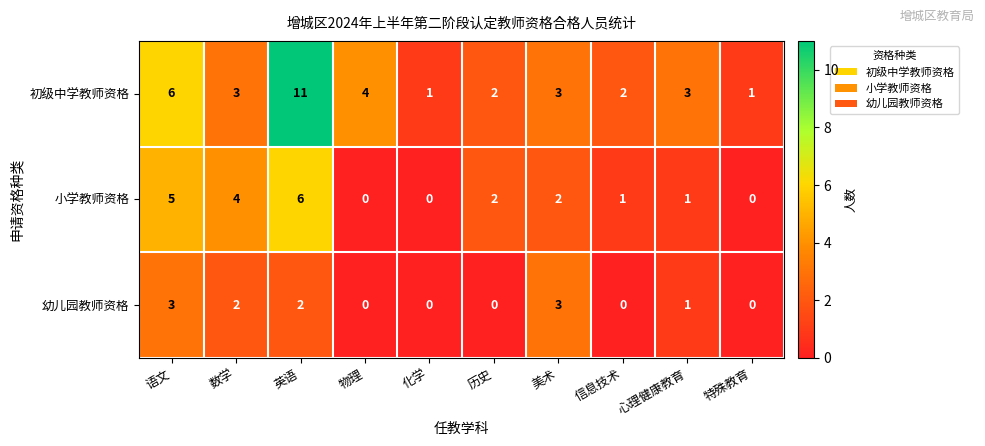

What is the sum of all 幼儿园教师资格 values?

11